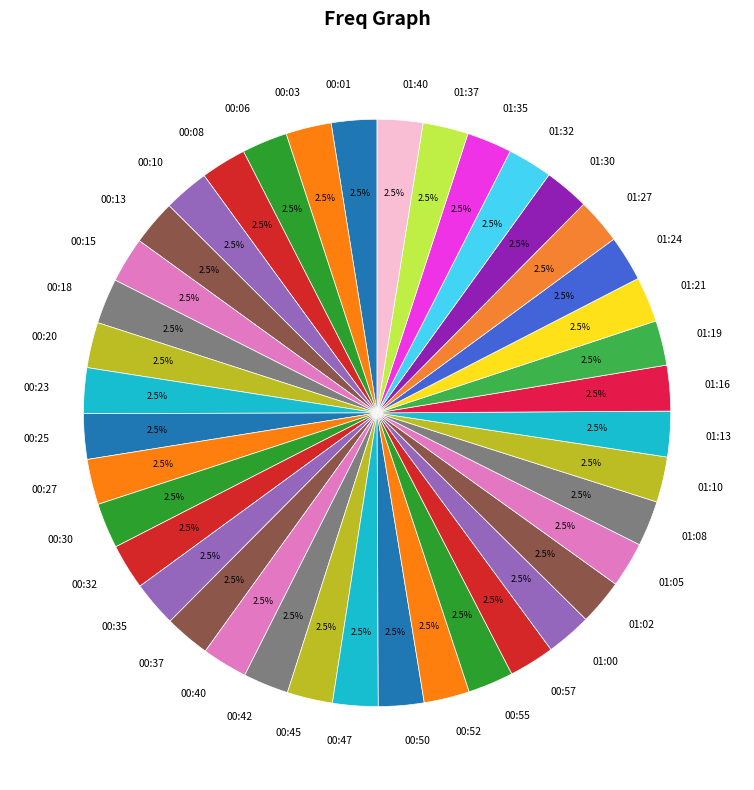

What is the ratio of the value at 00:23 to the value at 01:30?

1.0